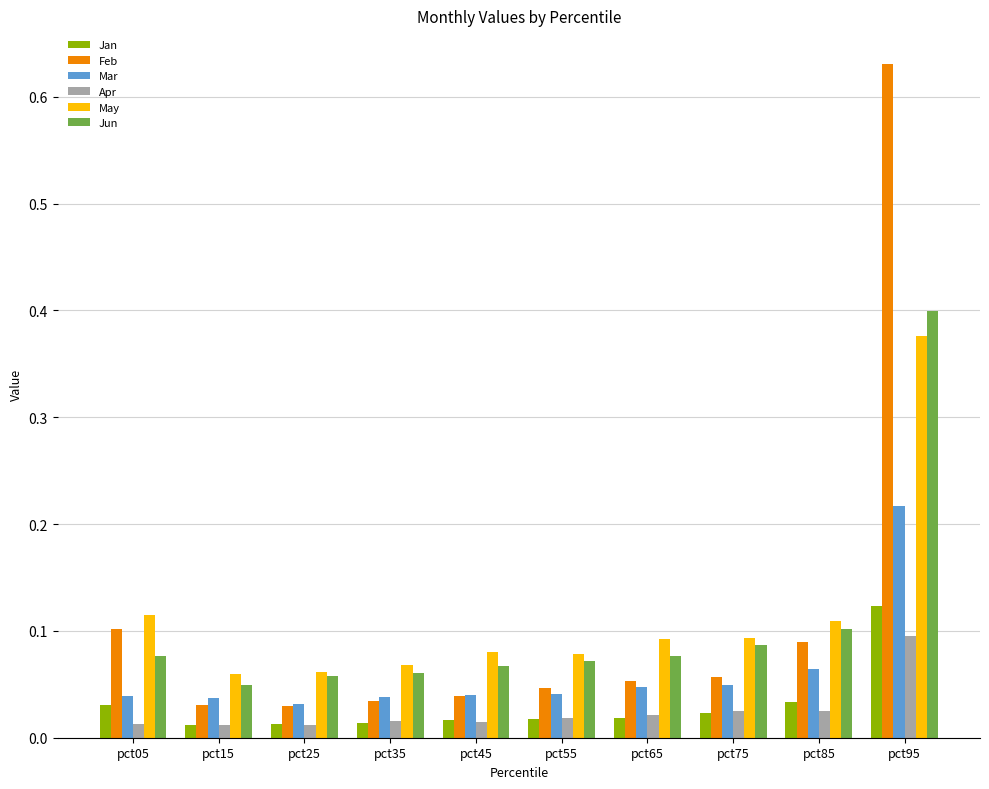

At which category is the sum across all series the highest?

pct95